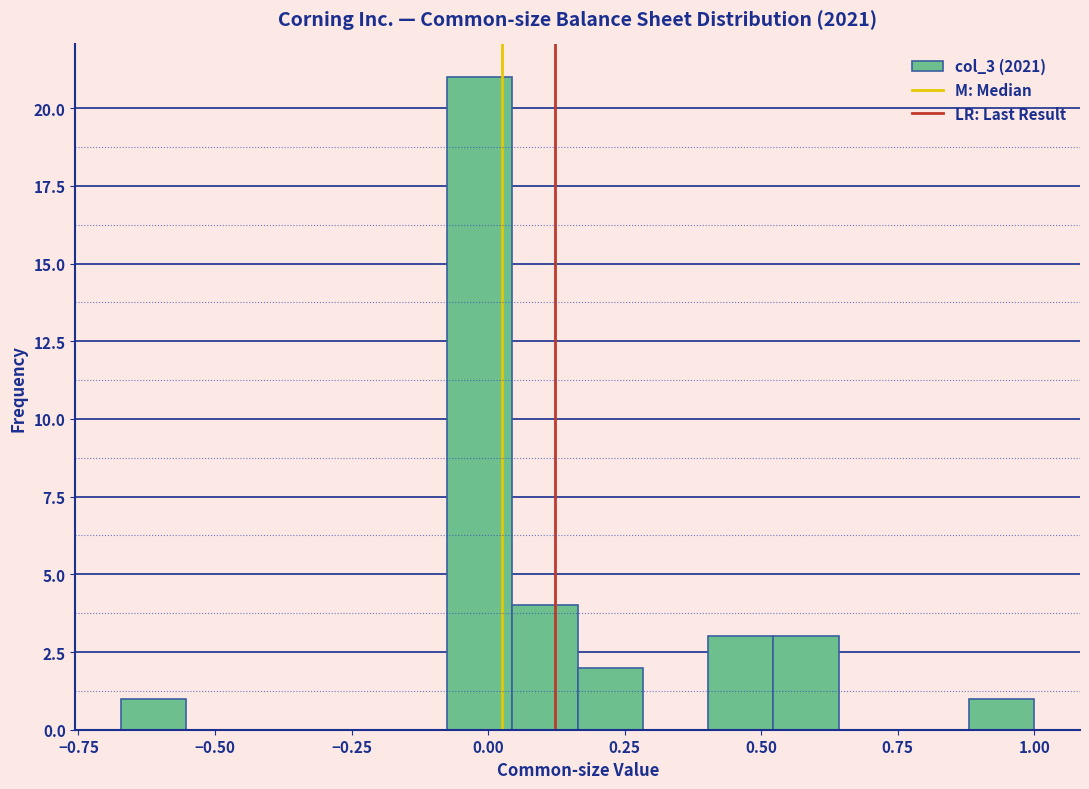

Around what value on the x-axis is the tallest bar? Give the approximate position of its centre, as read against the axis.

0.00